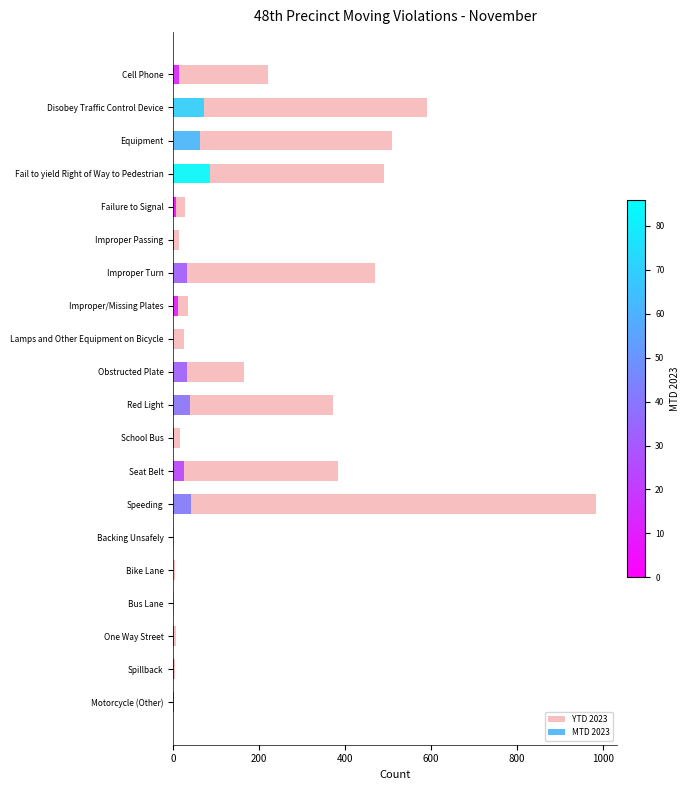

How many values are below 34?

10